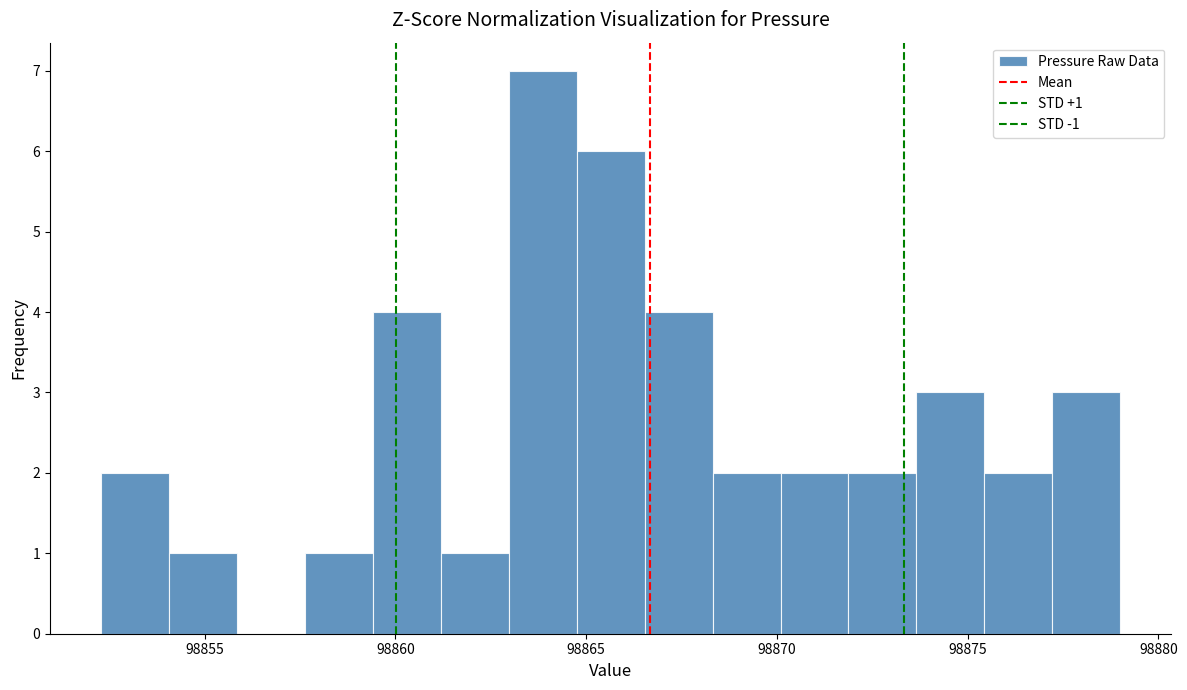

Around what value on the x-axis is the tallest bar? Give the approximate position of its centre, as read against the axis.

98864.0